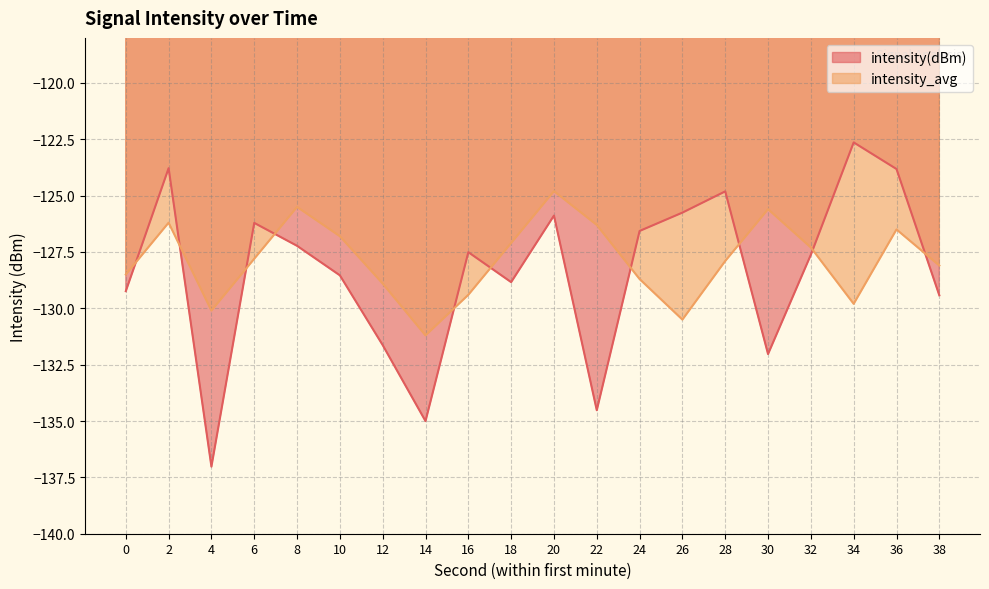

What is the highest value of the intensity_avg series?

-124.8